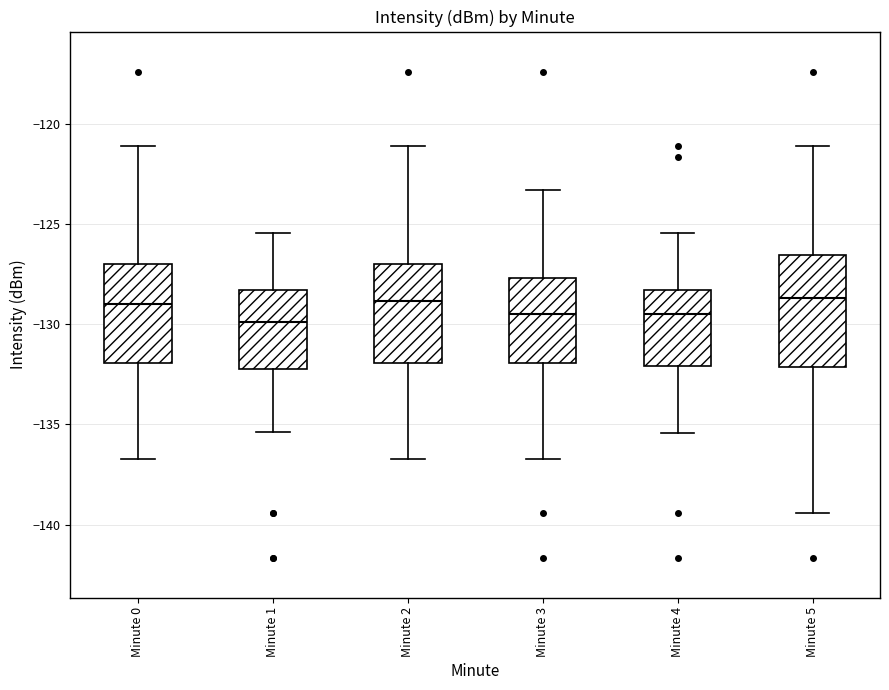

Where is the lower edge of the box for Minute 2 on the y-axis? The values are not printed on the chart, so give them approximately, as read against the axis.

-132.0